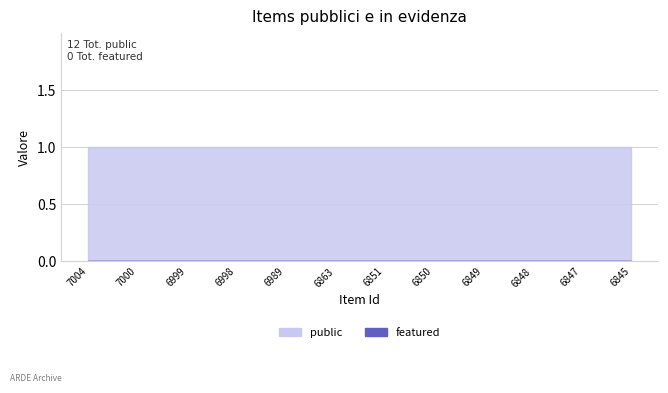

The value of public at 6845 is 2. True or false?

False